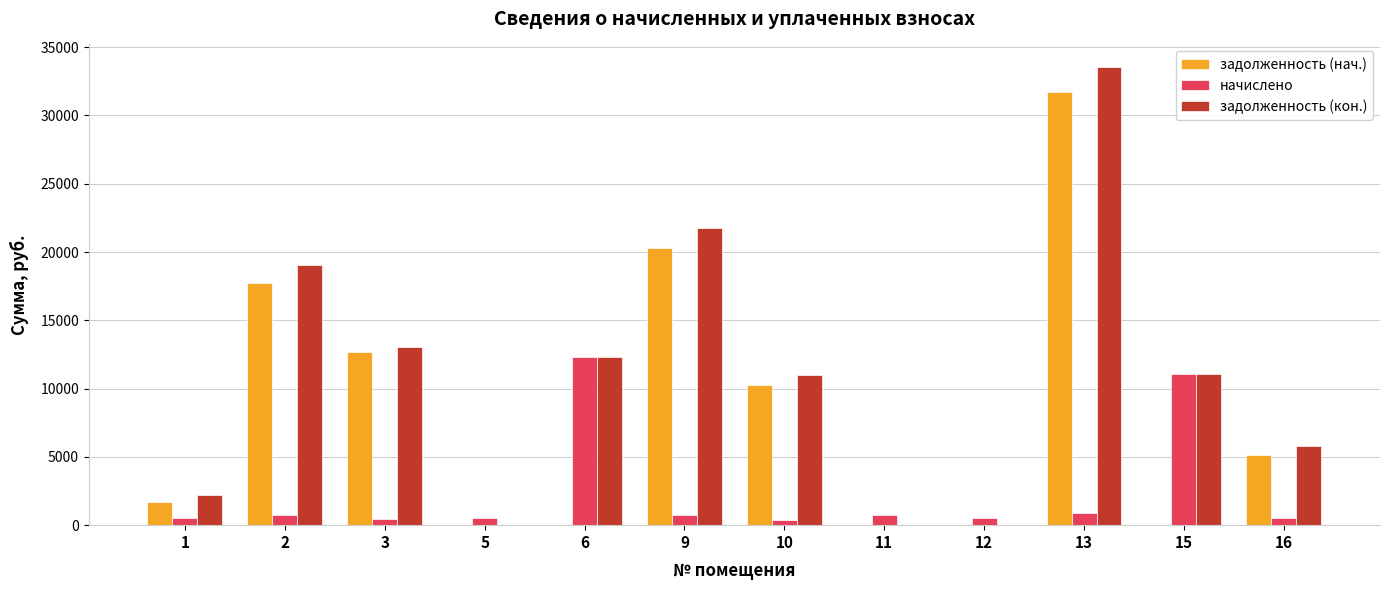

At which category is the sum across all series the highest?

13